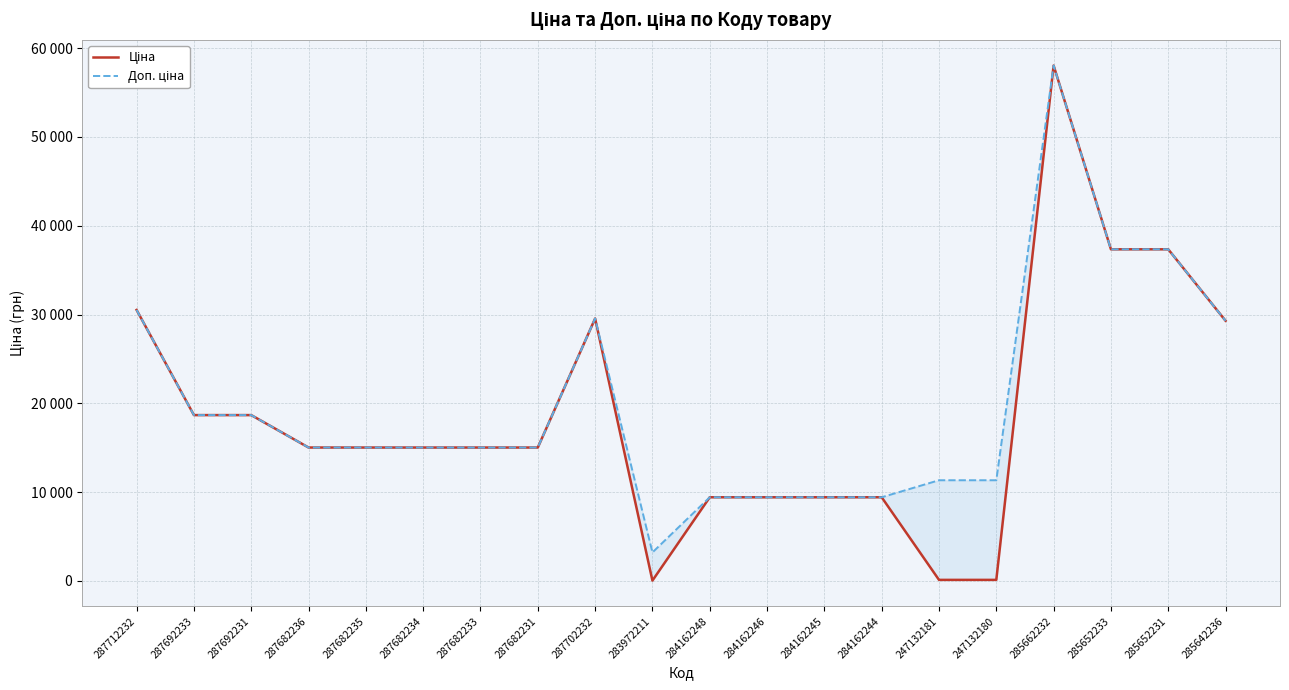

True or false: Ціна and Доп. ціна intersect in this chart.

False